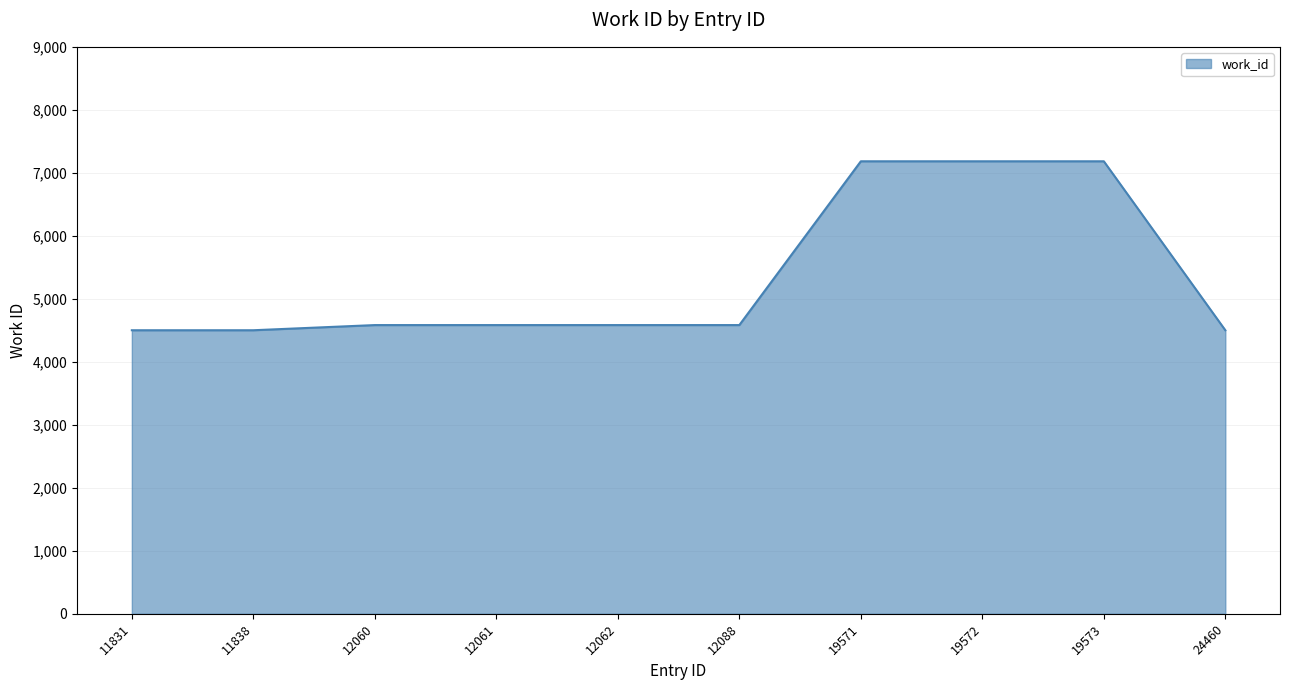

Count the number of data series in this chart.

1